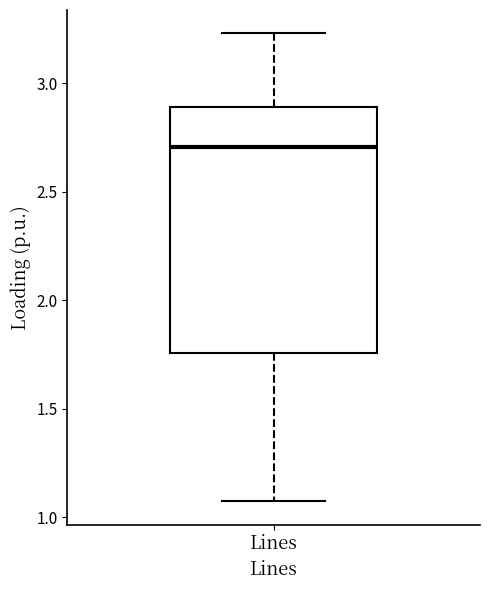

Transcribe this box plot: give where the median line is, the range the box spans, and where the two whiskers end, as read against the y-axis. The values are not printed on the chart, so give them approximately, as read against the axis.

median 2.70, box 1.75 to 2.90, whiskers 1.10 to 3.25